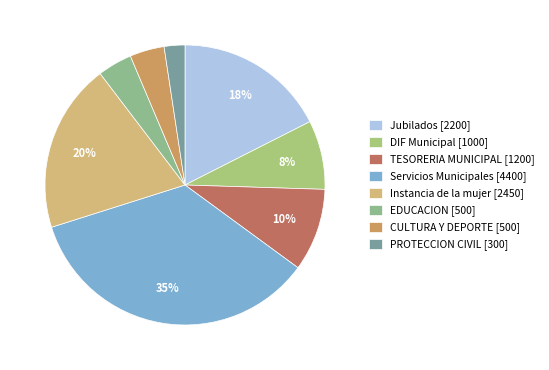

What is the change in value from Instancia de la mujer to EDUCACION?

-1950